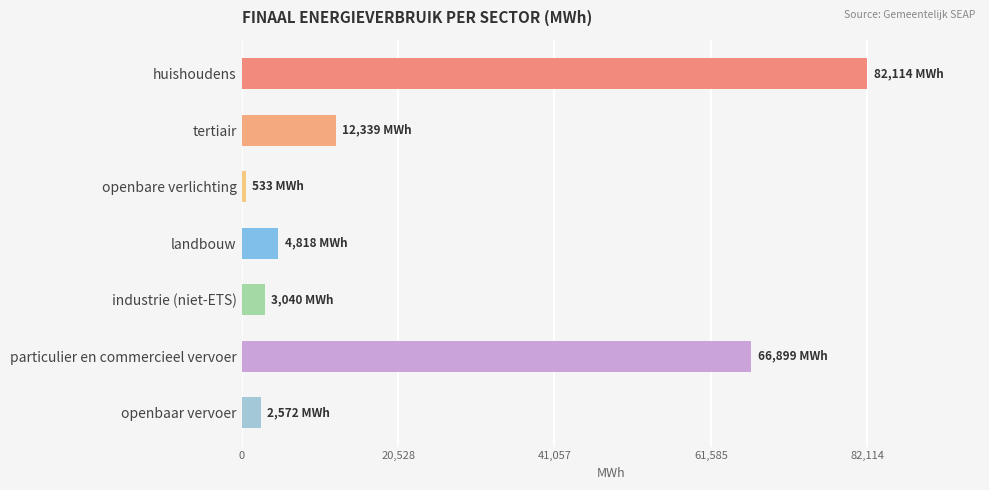

How many data points are above 4817?

4